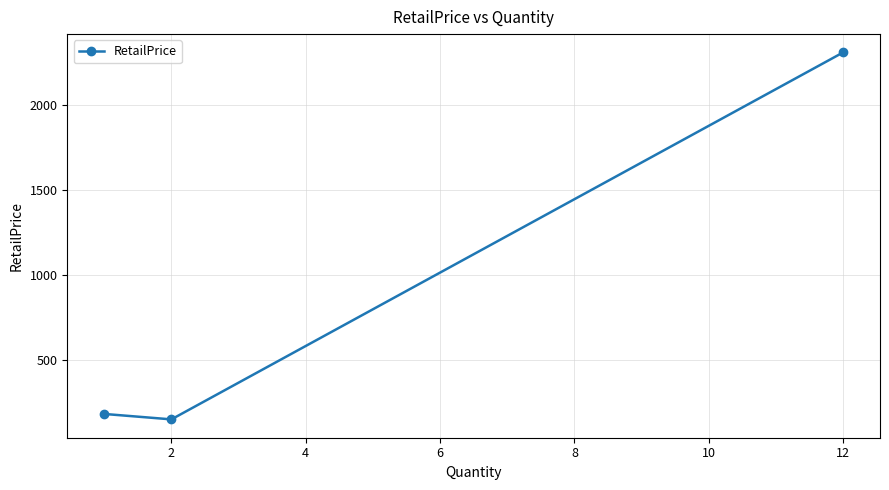

Does the chart have visible grid lines?

Yes